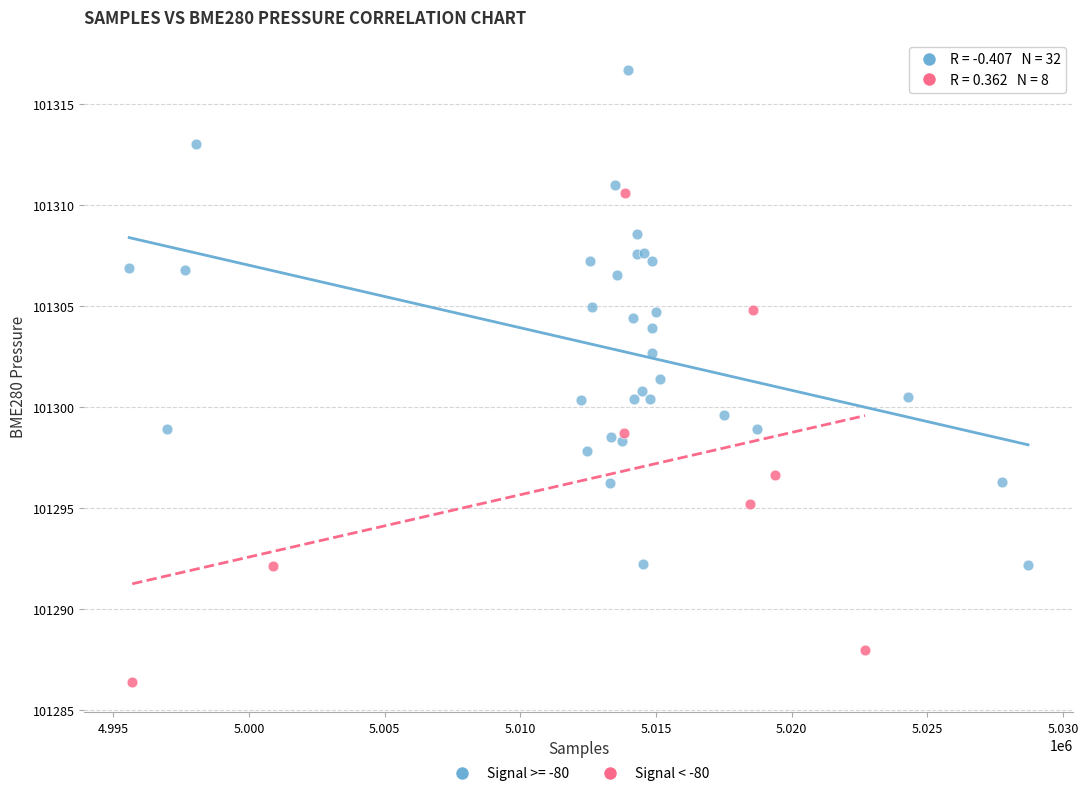

Which series contains the highest Y value?

Signal >= -80